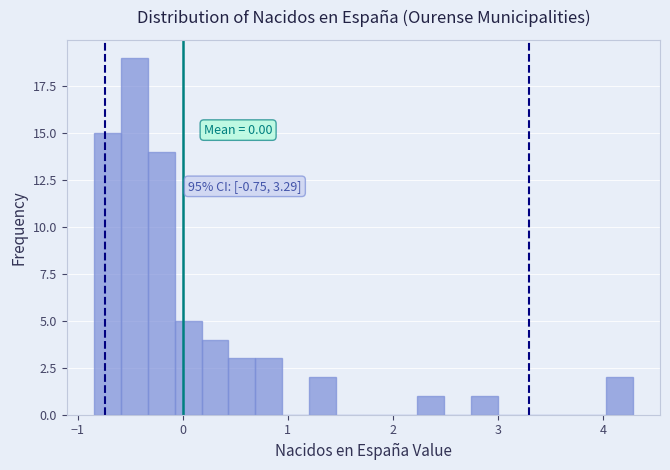

Read against the x-axis, roughly where is the centre of the tallest bar?

-0.5